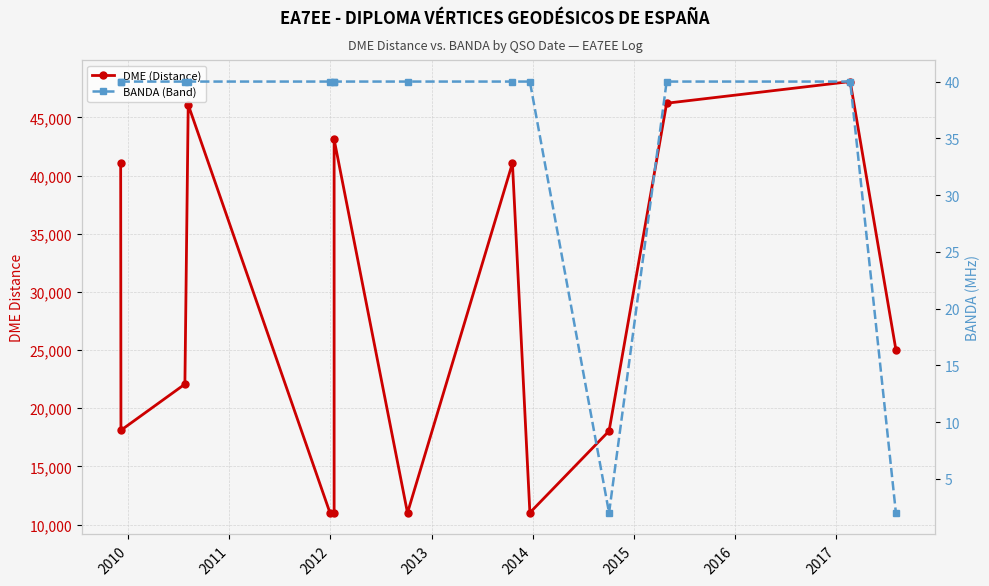

What is the spread (max minus min) of values at 2017?

41025